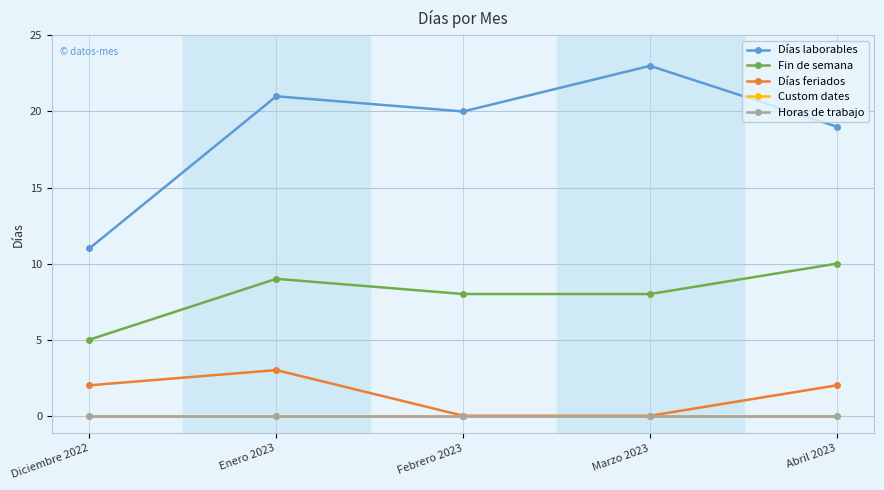

What is the maximum value shown in the chart?

23